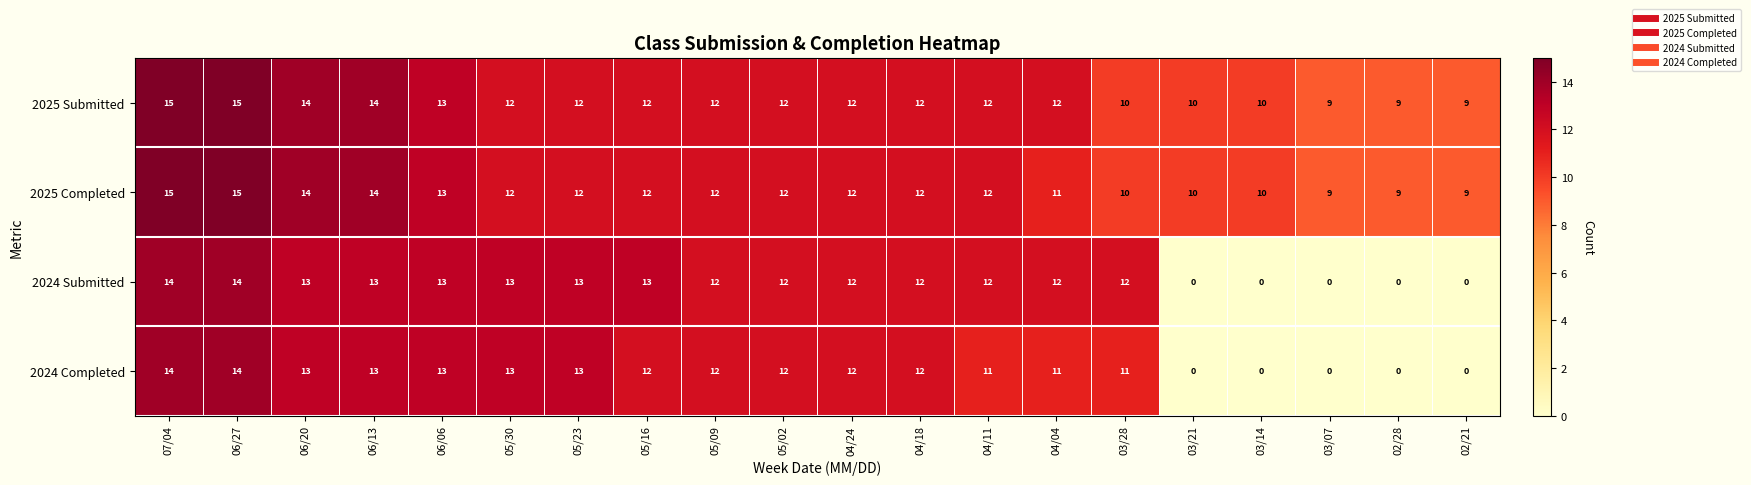

What is the difference between the second highest and minimum values in the 2025 Completed series?

6